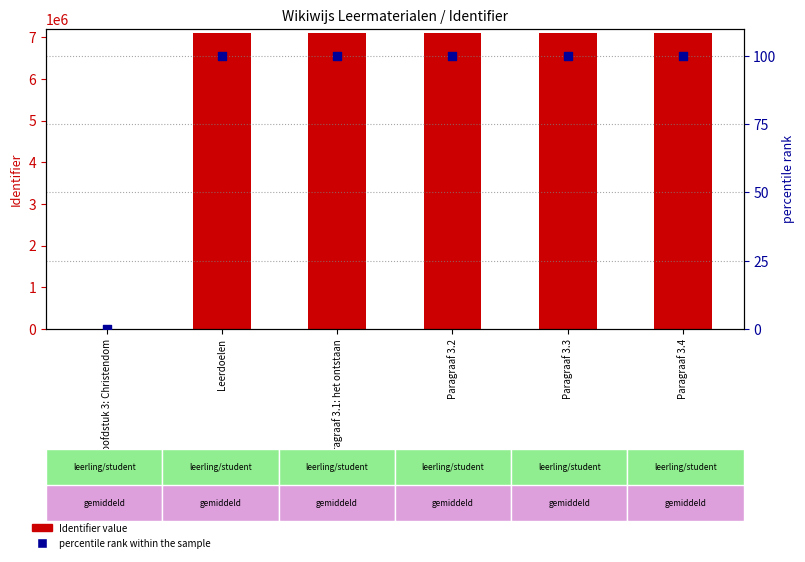

Which series has the largest Y range (max minus min)?

Identifier